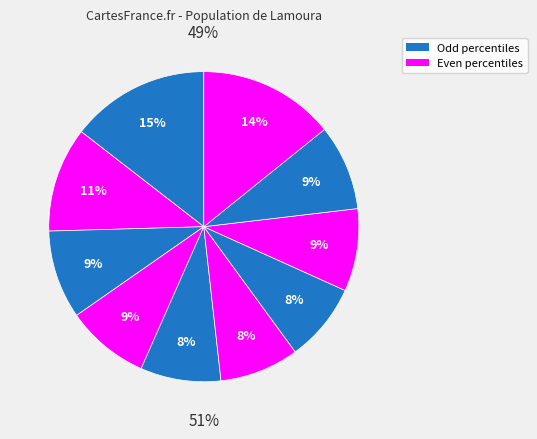

How many segments does this pie chart have?

10